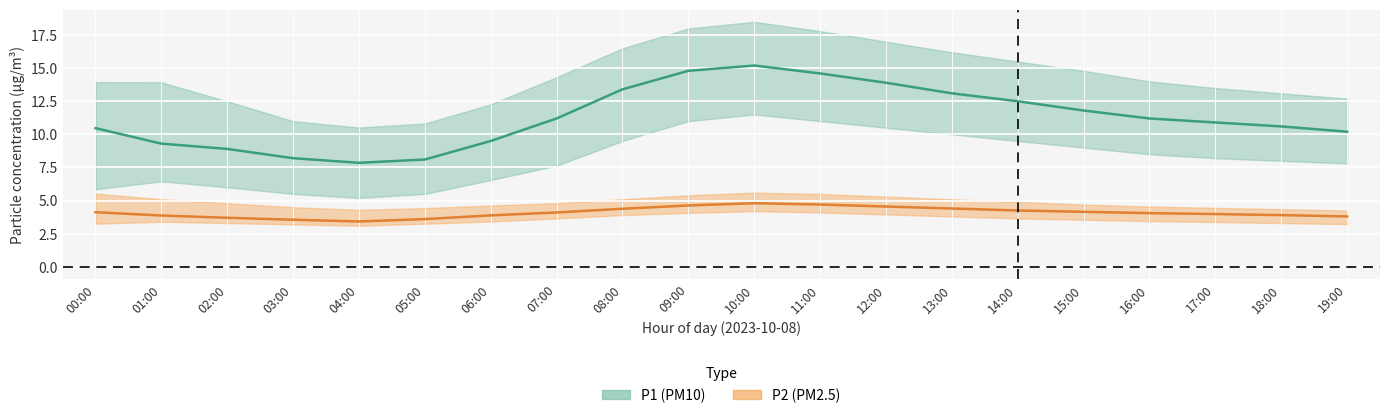

At which label is P2 mean closest to 4?

17:00